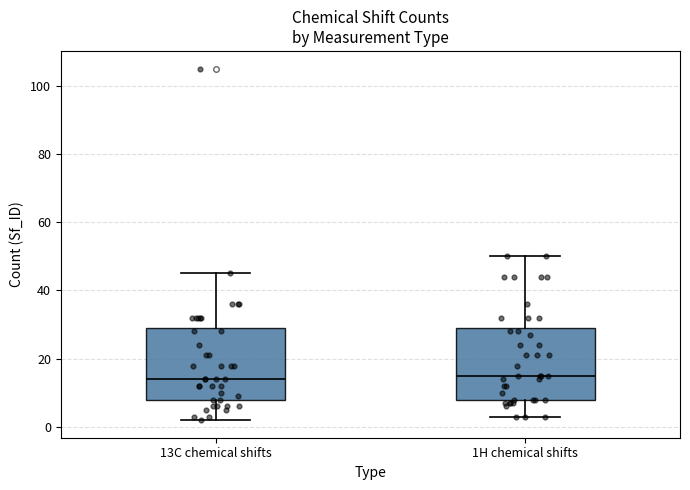

Reading left to right, transcribe this box plot: for each box, give where its median line is, the range the box spans, and where its two whiskers end, as read against the y-axis. The values are not printed on the chart, so give them approximately, as read against the axis.

13C chemical shifts: median 14, box 8 to 30, whiskers 2 to 46
1H chemical shifts: median 16, box 8 to 30, whiskers 4 to 50